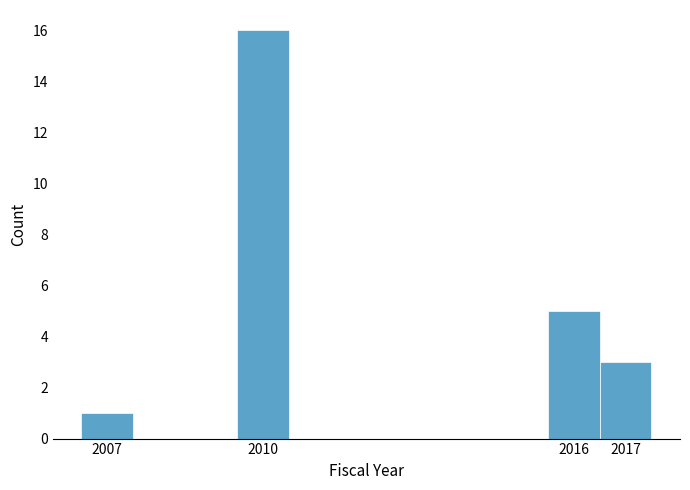

Which range on the x-axis has the tallest bar?

2009.5 to 2010.5